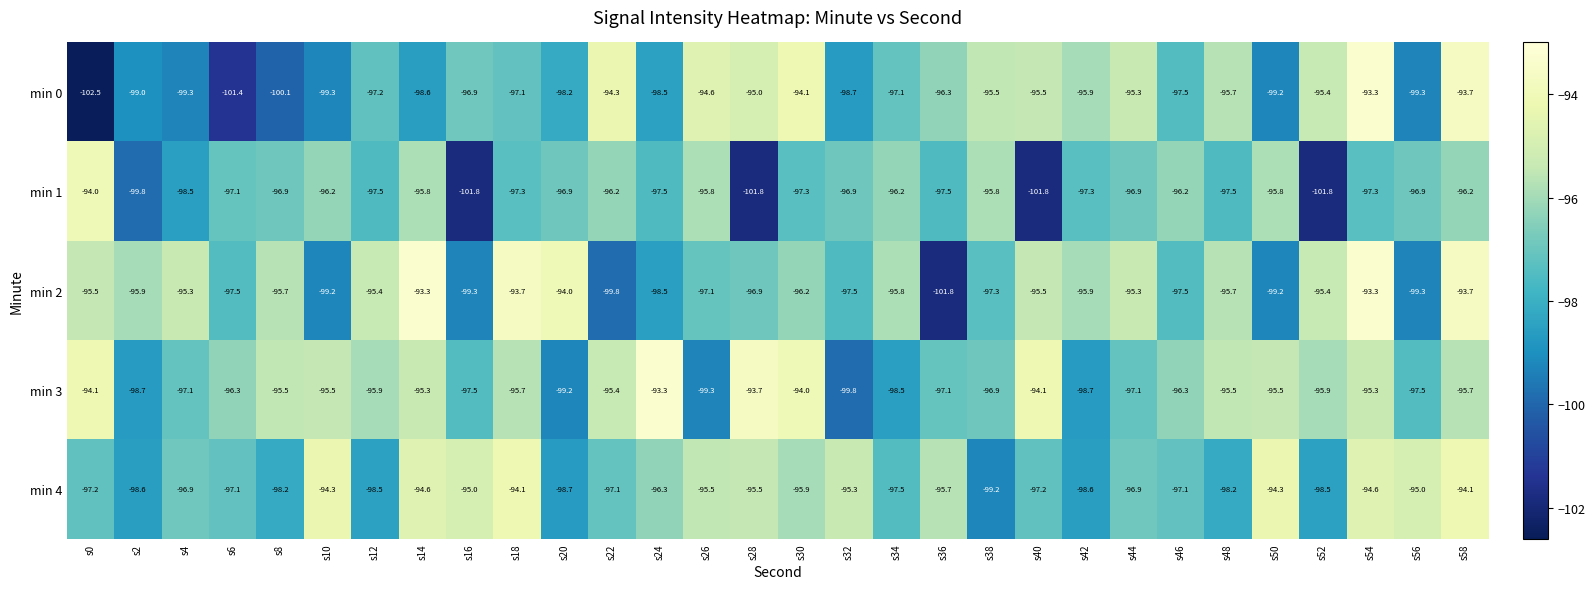

What is the average value of the min 4 series?

-96.5